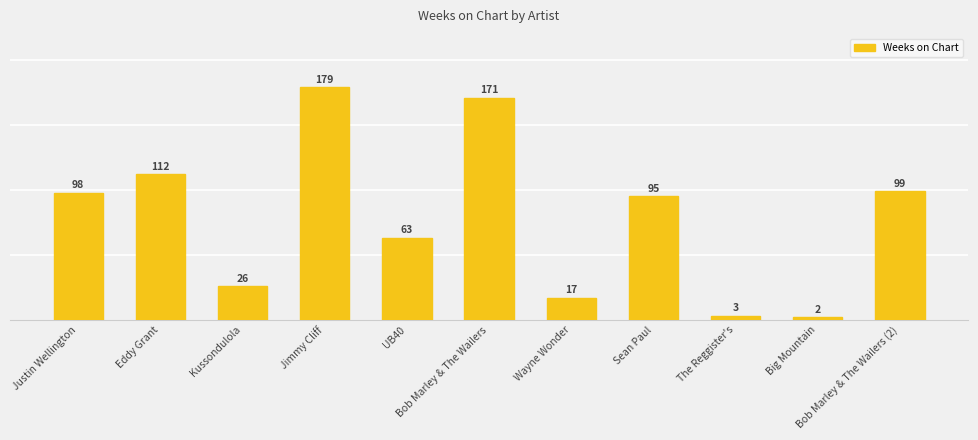

The chart shows a value of 26 at Kussondulola. True or false?

True